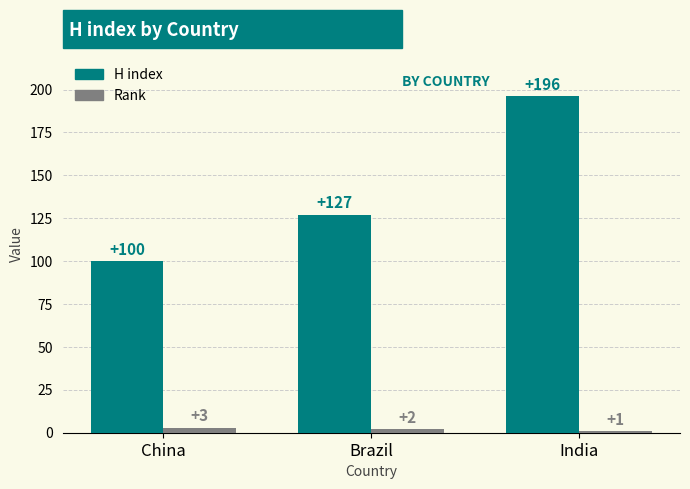

Is the value of H index at India greater than the value of Rank at China?

Yes